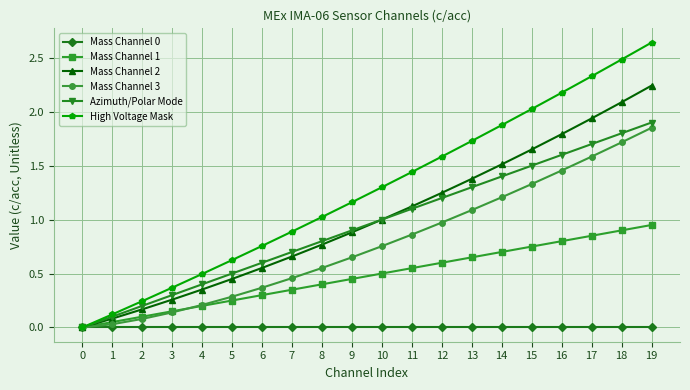

Which series has the largest total across all categories?

High Voltage Mask